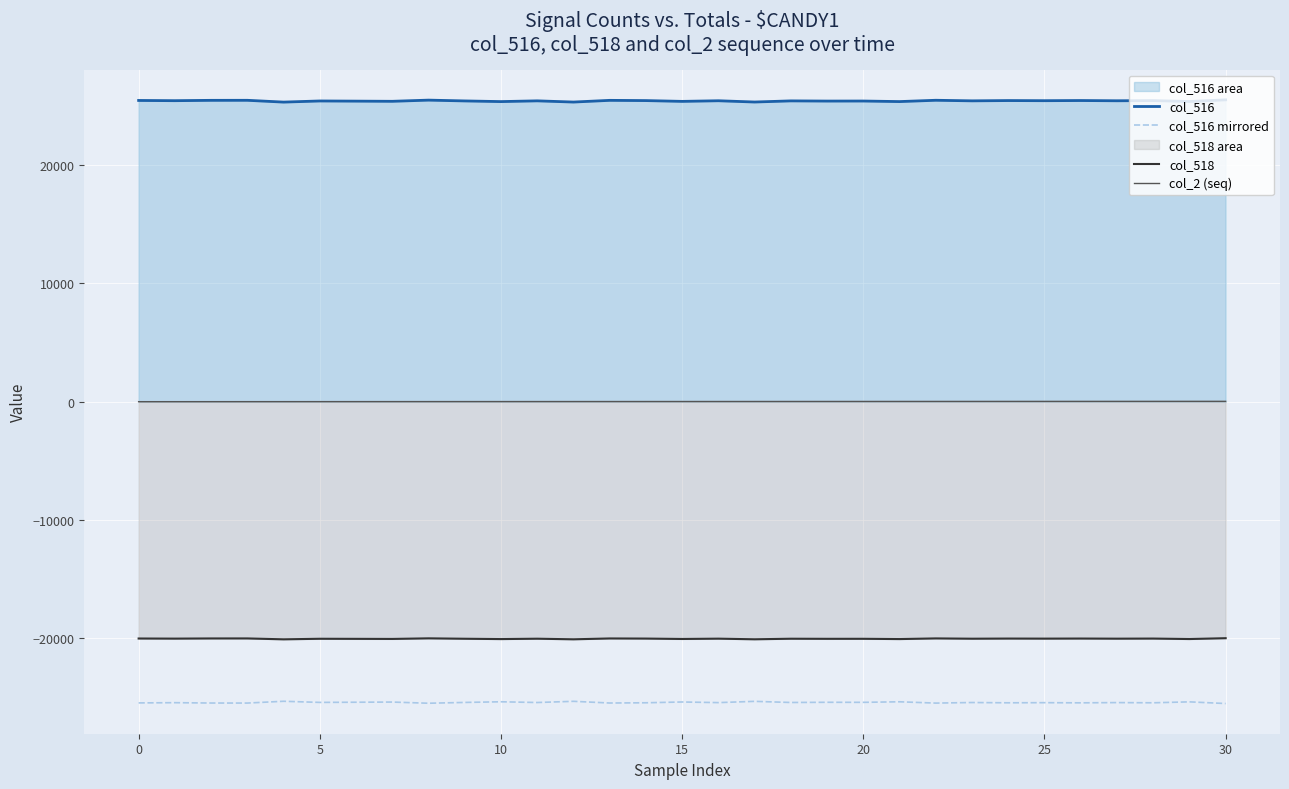

What is the spread (max minus min) of values at 0?

50952.0